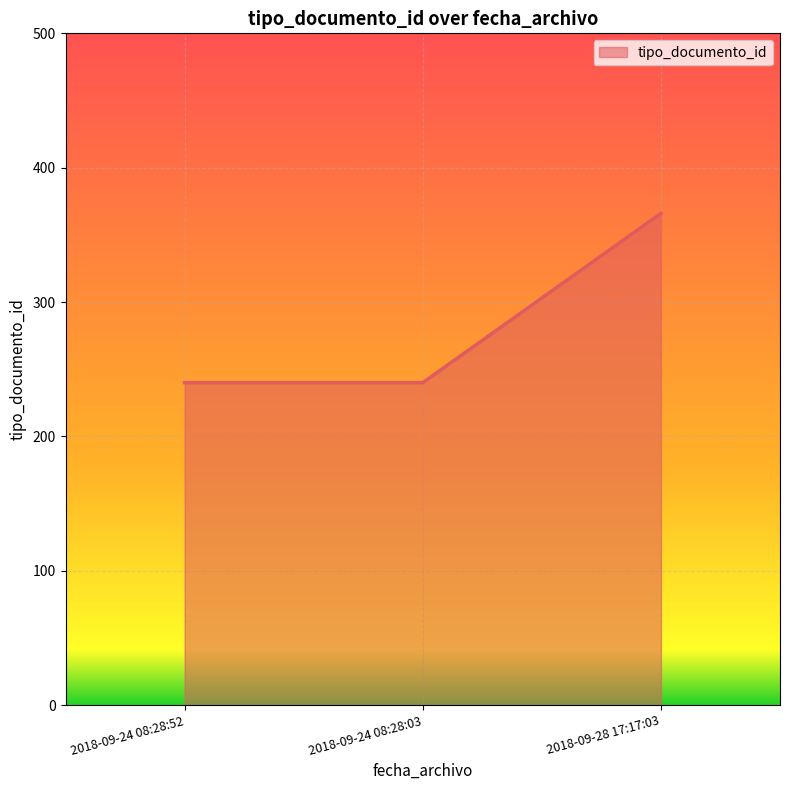

What is the difference between the maximum and minimum values?

126